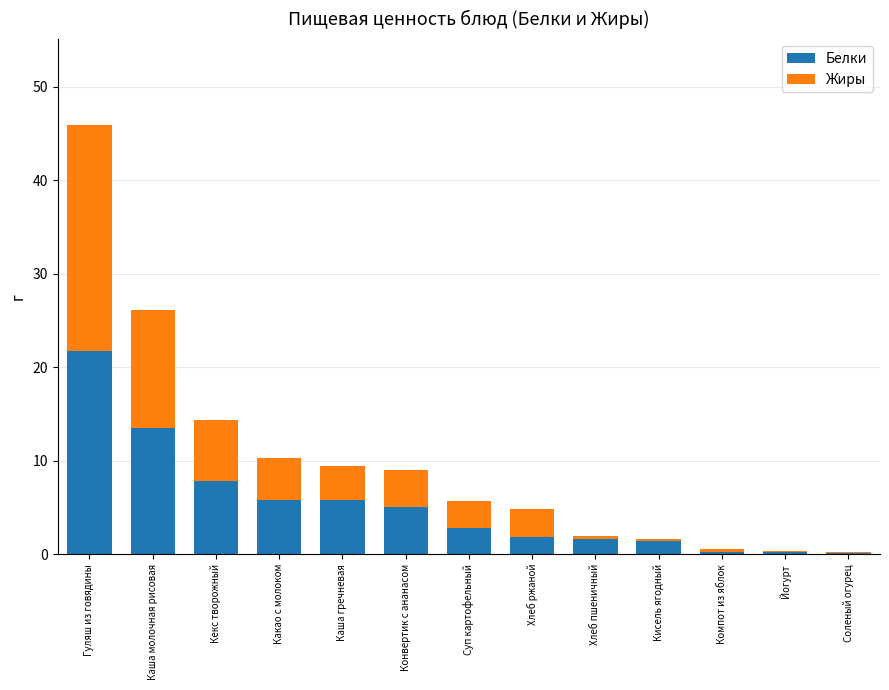

The Белки series shows 5.0 at Суп картофельный. True or false?

False